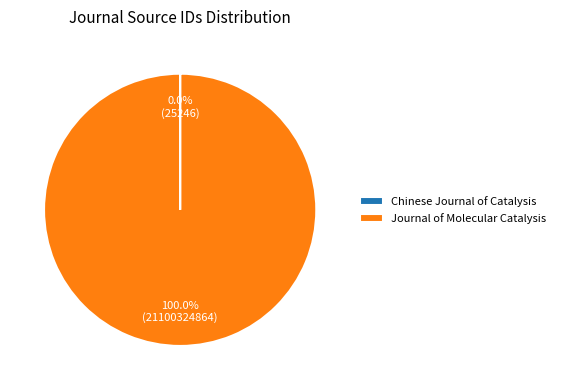

Which category accounts for the majority?

Journal of Molecular Catalysis